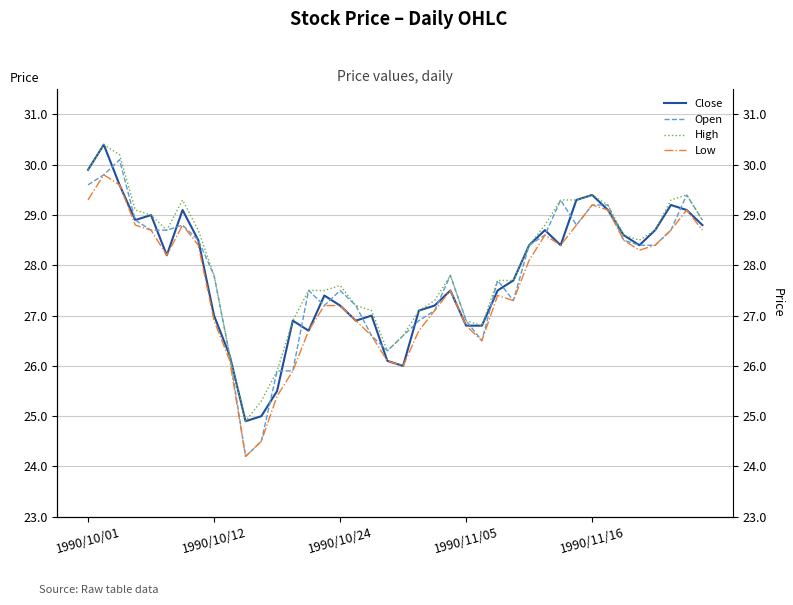

Reading right to left, extract all data points from this chart.

Close: 28.8	29.1	29.2	28.7	28.4	28.6	29.1	29.4	29.3	28.4	28.7	28.4	27.7	27.5	26.8	26.8	27.5	27.2	27.1	26.0	26.1	27.0	26.9	27.2	27.4	26.7	26.9	25.5	25.0	24.9	26.2	27.0	28.5	29.1	28.2	29.0	28.9	29.6	30.4	29.9
Open: 28.9	29.4	28.7	28.4	28.4	28.5	29.2	29.2	28.8	29.3	28.6	28.4	27.3	27.7	26.5	26.9	27.8	27.1	26.9	26.6	26.3	26.6	27.2	27.5	27.2	27.5	25.9	25.9	24.5	24.2	26.2	27.8	28.5	28.8	28.7	28.7	28.9	30.1	29.8	29.6
High: 28.9	29.4	29.3	28.7	28.5	28.6	29.2	29.4	29.3	29.3	28.8	28.4	27.7	27.7	26.8	26.9	27.8	27.3	27.1	26.6	26.3	27.1	27.2	27.6	27.5	27.5	26.9	25.9	25.3	24.9	26.2	27.8	28.7	29.3	28.7	29.0	29.1	30.2	30.4	29.9
Low: 28.7	29.1	28.7	28.4	28.3	28.5	29.1	29.2	28.8	28.4	28.6	28.1	27.3	27.4	26.5	26.8	27.5	27.1	26.7	26.0	26.1	26.6	26.9	27.2	27.2	26.7	25.9	25.4	24.5	24.2	26.1	26.9	28.4	28.8	28.2	28.7	28.8	29.6	29.8	29.3